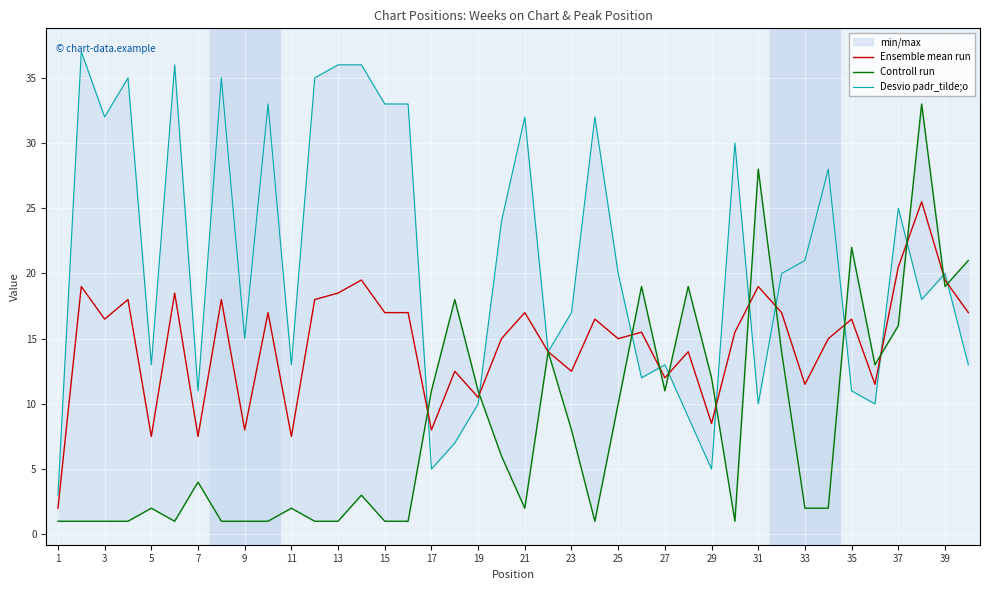

Is this an area chart (filled region under the line)?

No